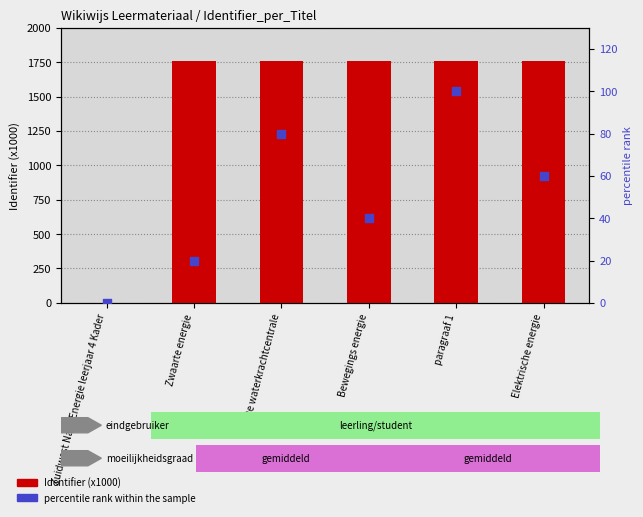

Which series has the widest spread of Y values?

Identifier (x1000)